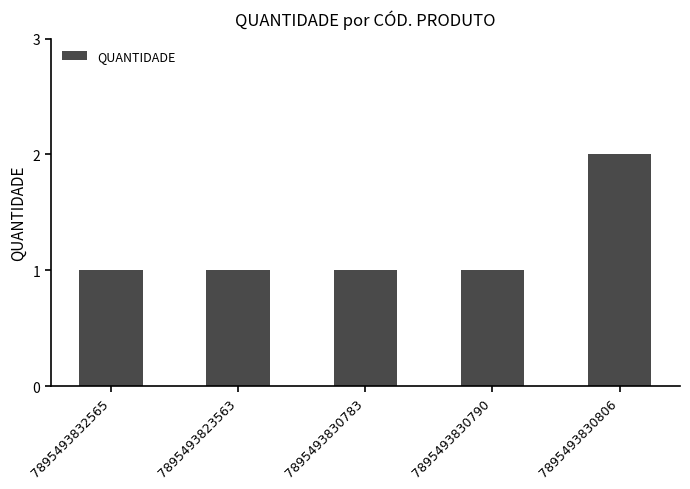

What is the average value?

1